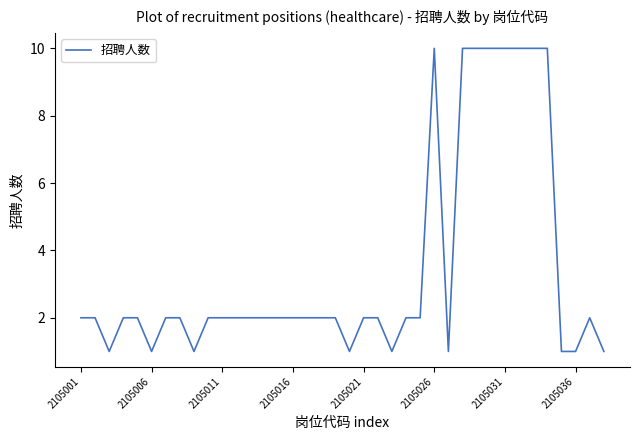

Reading right to left, list all the values displayed in this chart.

1	2	1	1	10	10	10	10	10	10	10	1	10	2	2	1	2	2	1	2	2	2	2	2	2	2	2	2	2	1	2	2	1	2	2	1	2	2